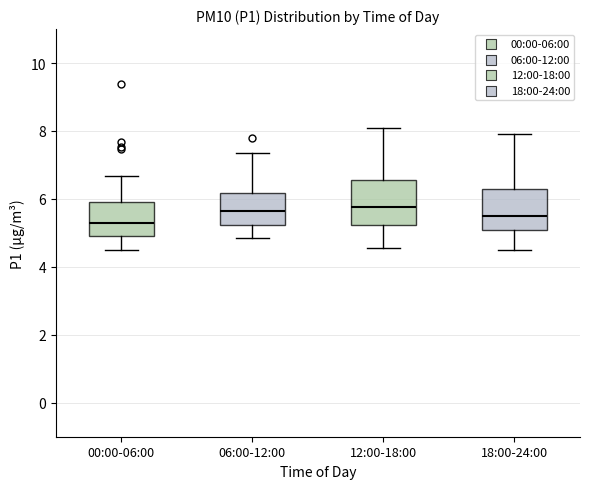

Where is the upper edge of the box for 00:00-06:00 on the y-axis? The values are not printed on the chart, so give them approximately, as read against the axis.

6.0